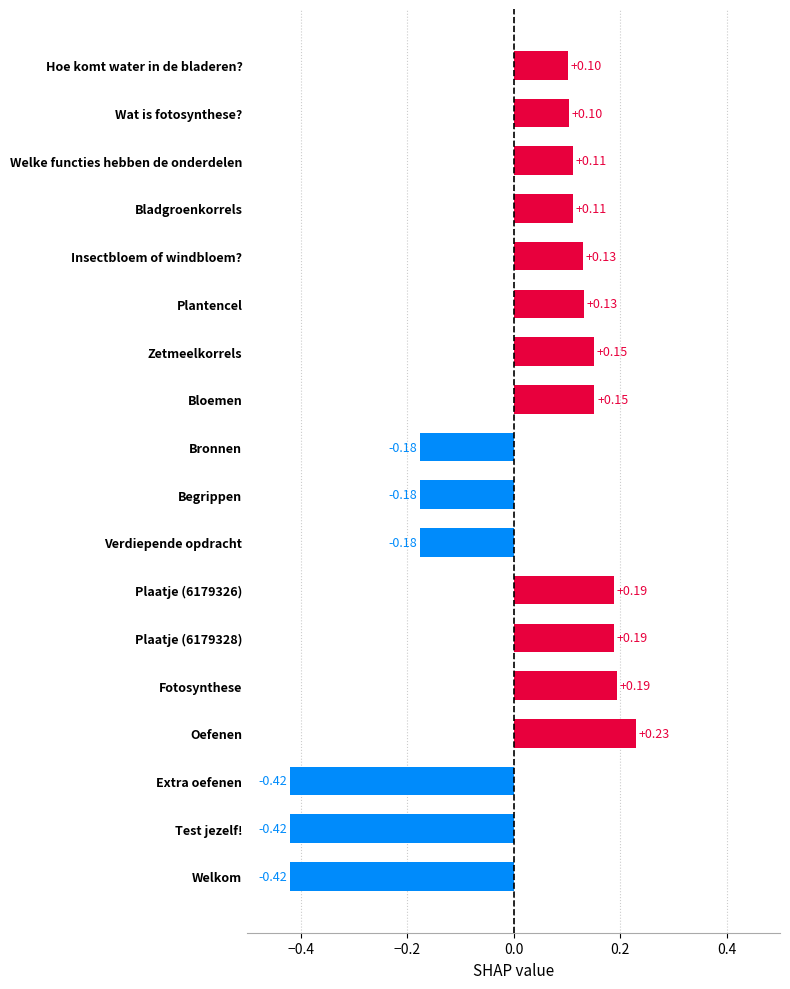

What is the sum of the values at Zetmeelkorrels and Test jezelf!?

-0.3